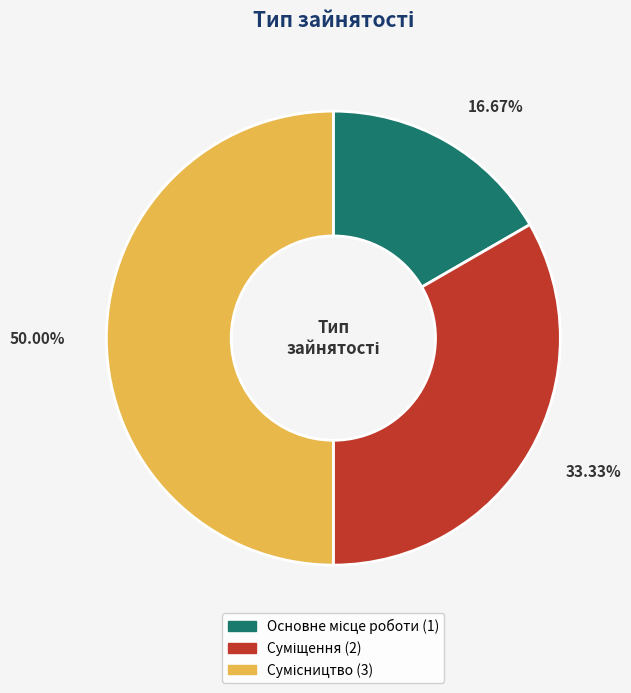

How many slices are in this pie chart?

3